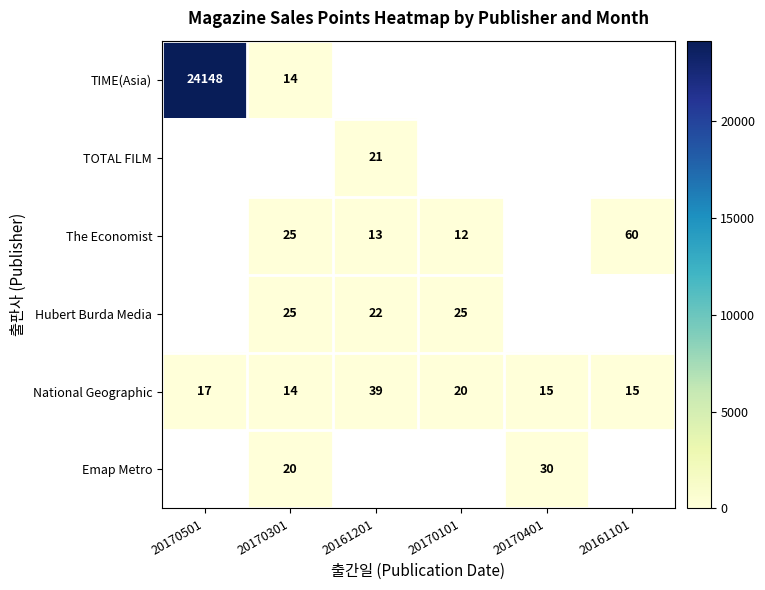

Count the number of categories in the chart.

6